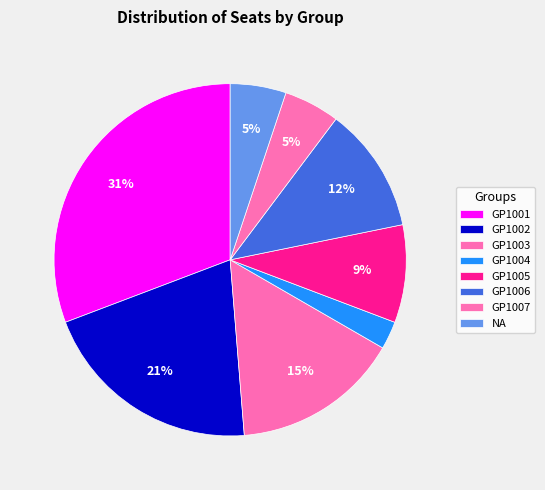

Count the number of slices in the pie.

8